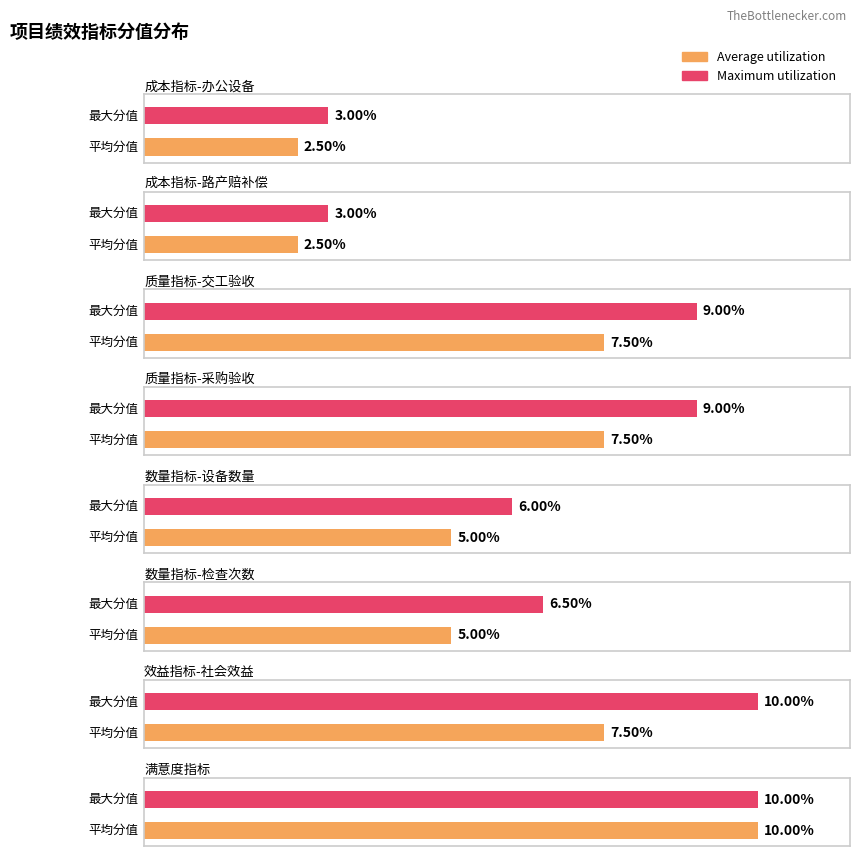

Rank the series by their average value, from highest to lowest.

Maximum utilization, Average utilization